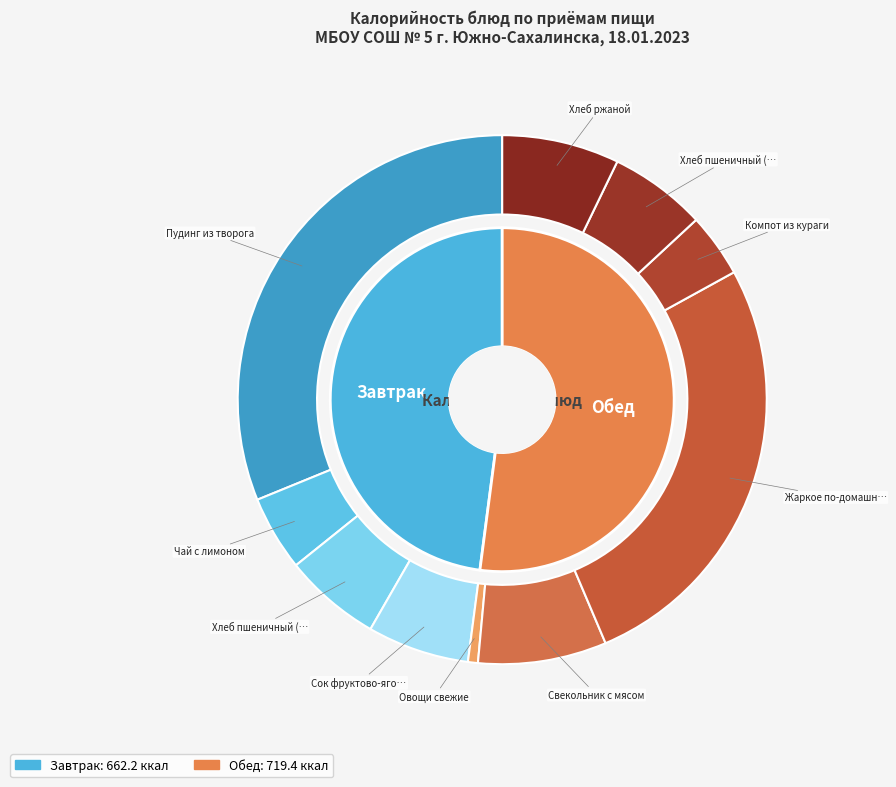

What is the total percentage of Сок фруктово-ягодный and Свекольник с мясом?

14.1%